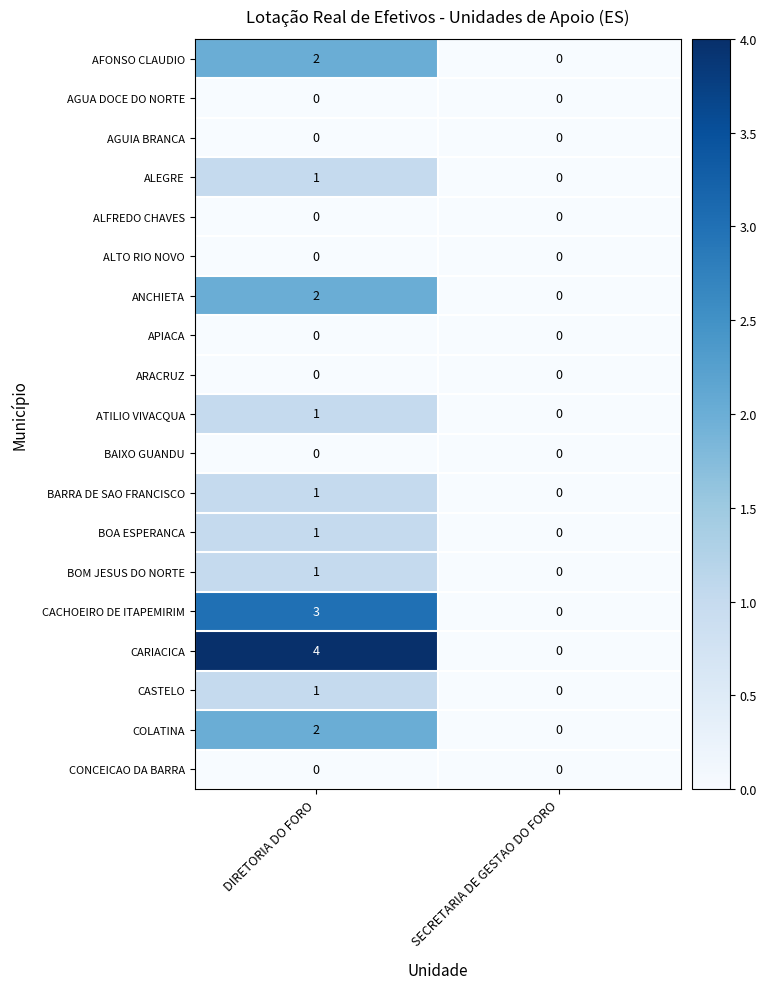

Which series has the largest total across all categories?

CARIACICA